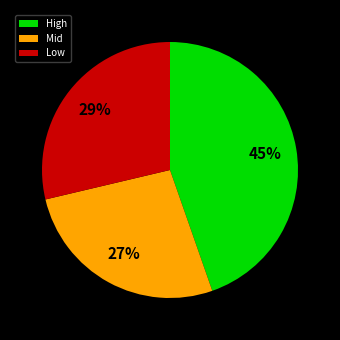

Combined, do Low and Mid account for over 50%?

Yes